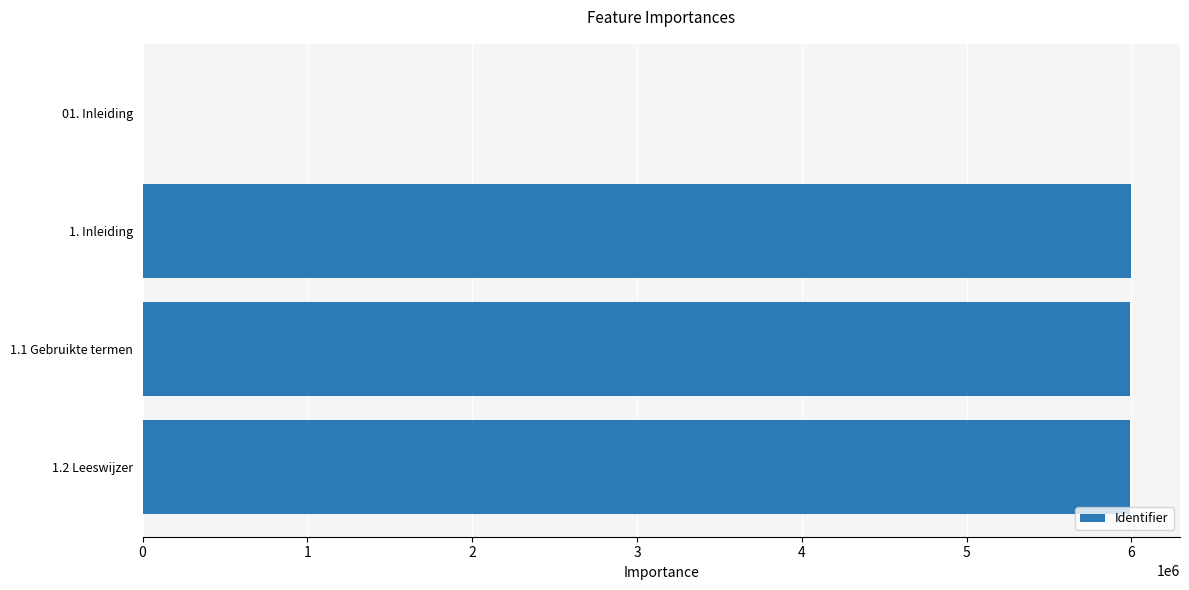

What is the sum of all values?

17977368